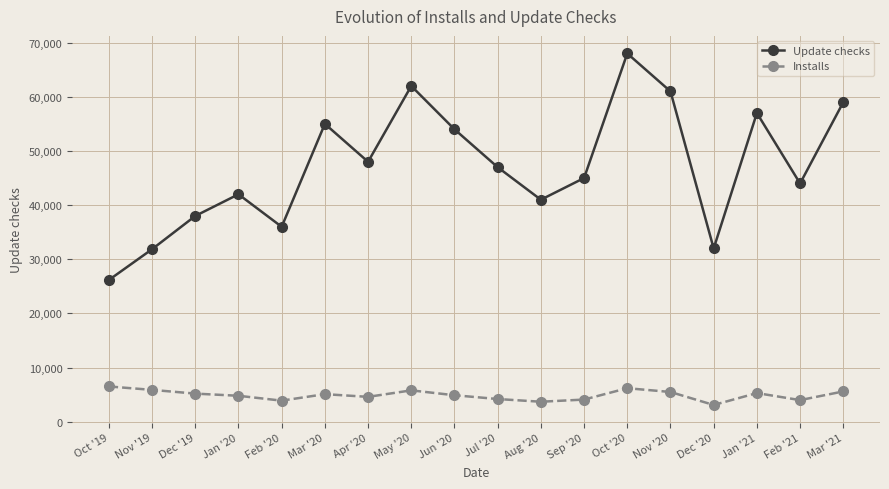

True or false: Update checks and Installs intersect in this chart.

False